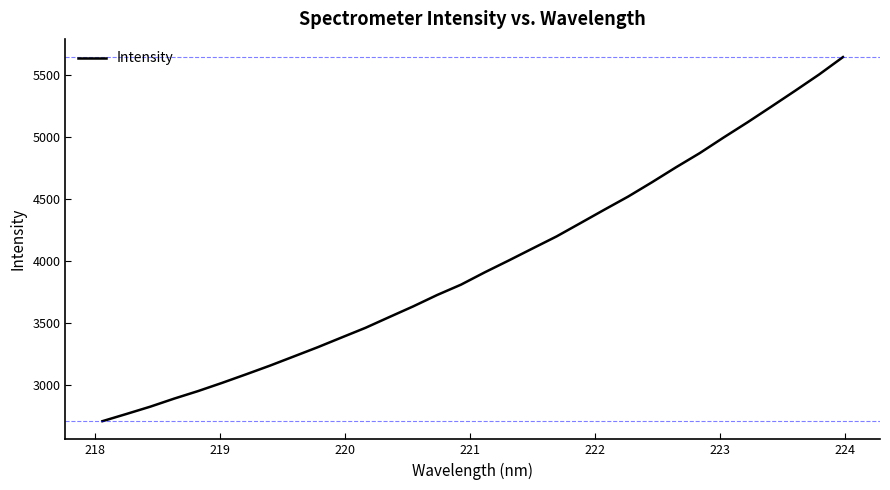

What is the smallest value displayed?

2703.7